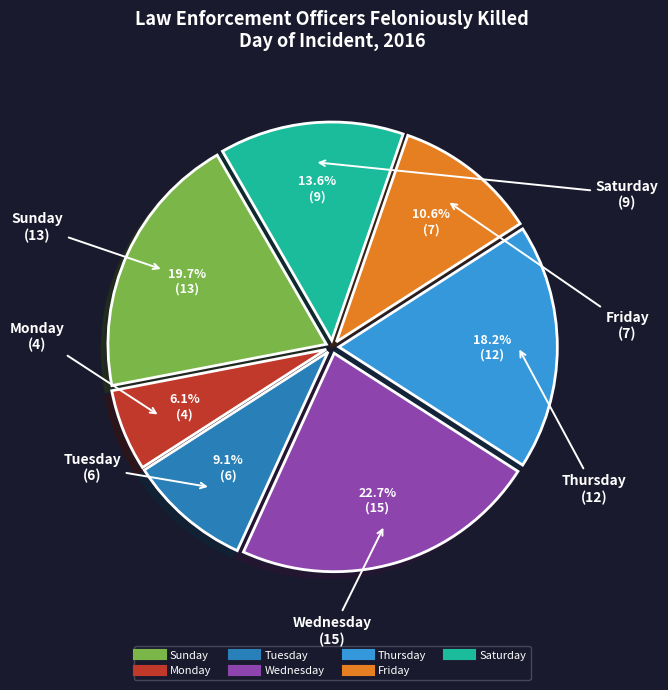

Does any single category account for the majority?

No